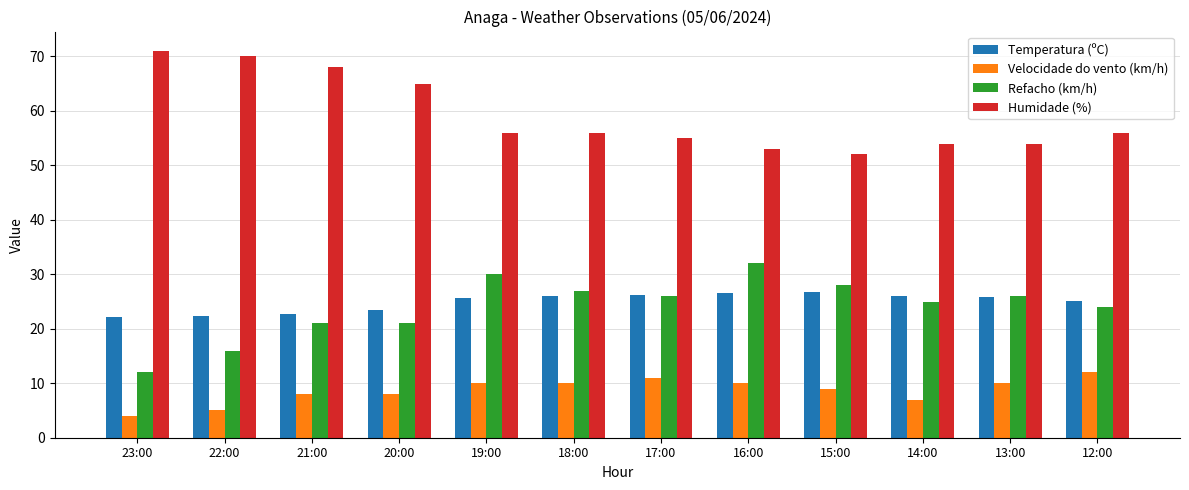

Does the chart contain any negative values?

No